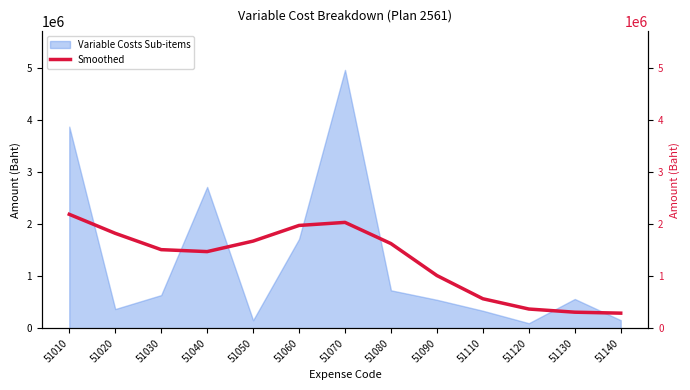

What is the value of the 2nd point from the left?

1822425.2